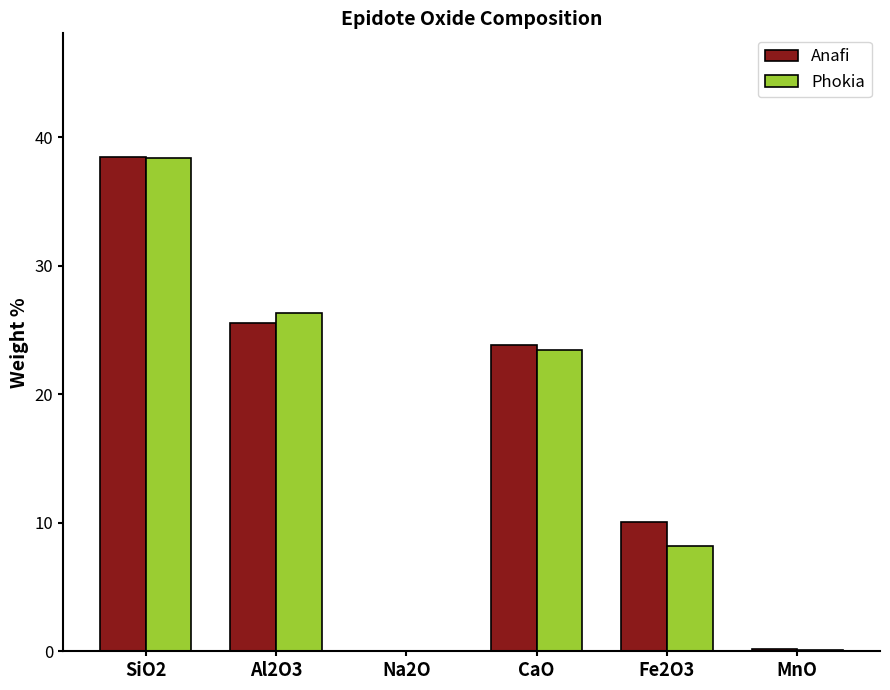

What is the sum of all Phokia values?

96.5